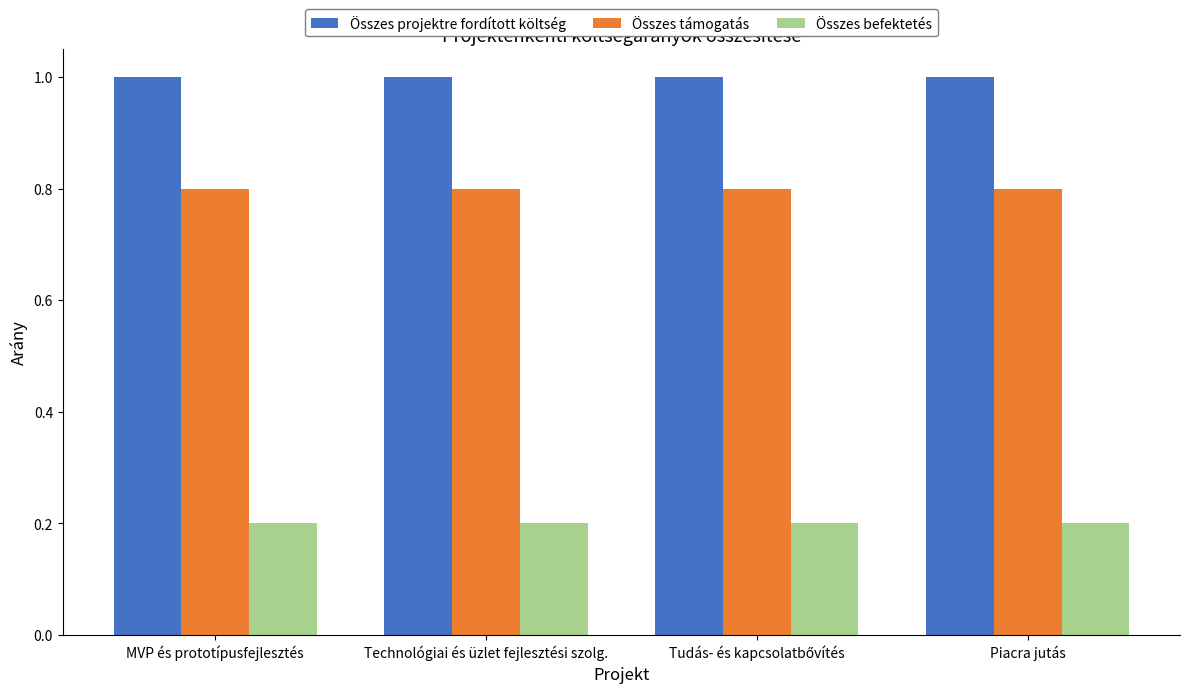

List the series in order of their peak value, lowest first.

Összes befektetés, Összes támogatás, Összes projektre fordított költség